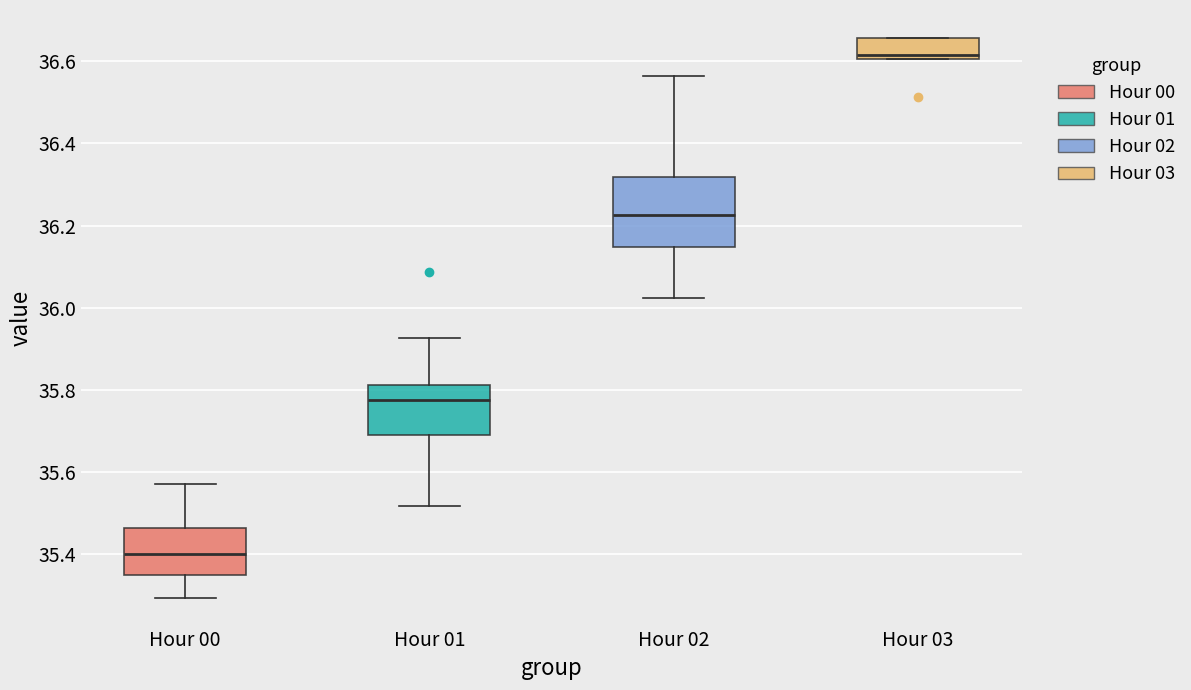

Reading left to right, read every box against the y-axis: the position of its median line, the range the box covers, and the ends of its whiskers. The values are not printed on the chart, so give them approximately, as read against the axis.

Hour 00: median 35.40, box 35.36 to 35.46, whiskers 35.30 to 35.58
Hour 01: median 35.78, box 35.70 to 35.82, whiskers 35.52 to 35.92
Hour 02: median 36.22, box 36.14 to 36.32, whiskers 36.02 to 36.56
Hour 03: median 36.62, box 36.60 to 36.66, whiskers 36.60 to 36.66